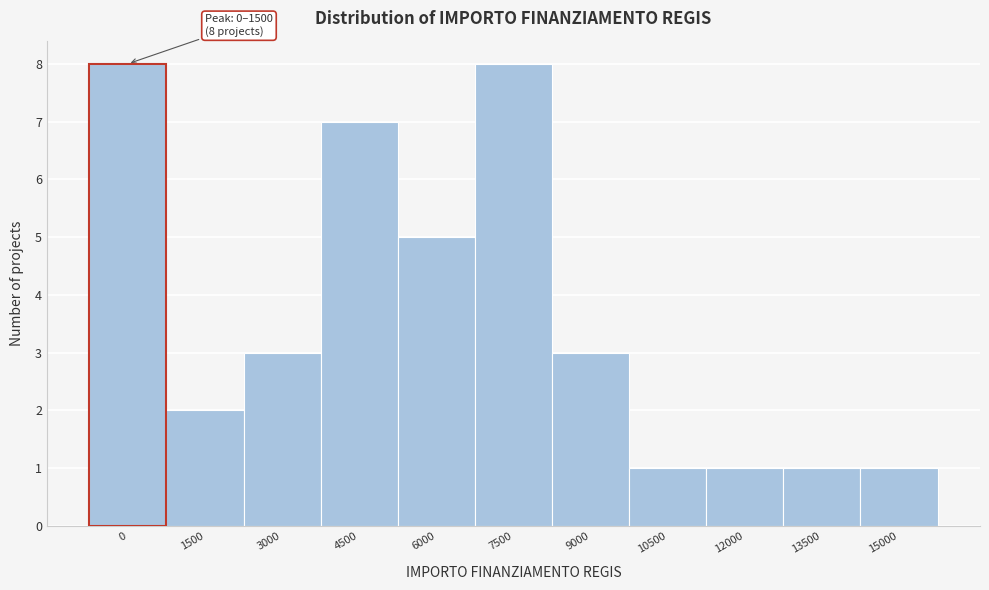

Reading left to right, extract all data points from this chart.

8	2	3	7	5	8	3	1	1	1	1